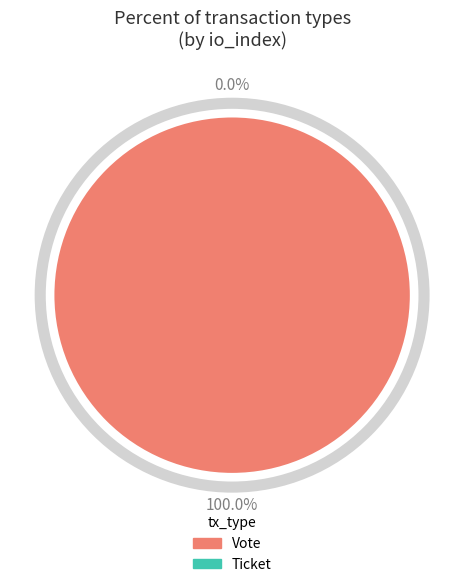

Which slice is the largest?

Vote